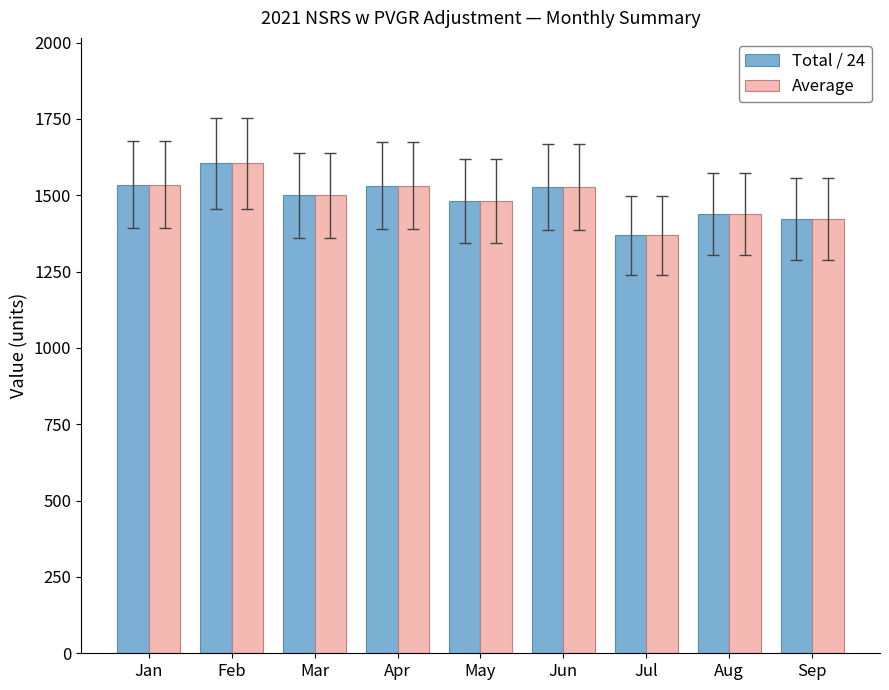

The Average series shows 1421.3 at Sep. True or false?

True